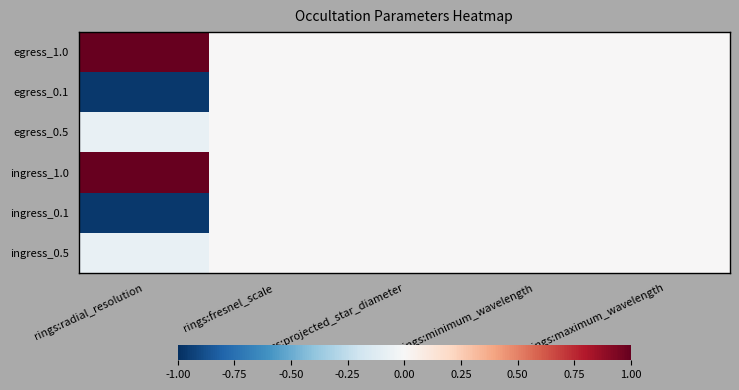

Reading left to right, transcribe all the data shown in this chart.

egress_1.0: rings:radial_resolution=1.0	rings:fresnel_scale=0.0	rings:projected_star_diameter=0.0	rings:minimum_wavelength=0.0	rings:maximum_wavelength=0.0
egress_0.1: rings:radial_resolution=-1.0	rings:fresnel_scale=0.0	rings:projected_star_diameter=0.0	rings:minimum_wavelength=0.0	rings:maximum_wavelength=0.0
egress_0.5: rings:radial_resolution=-0.1	rings:fresnel_scale=0.0	rings:projected_star_diameter=0.0	rings:minimum_wavelength=0.0	rings:maximum_wavelength=0.0
ingress_1.0: rings:radial_resolution=1.0	rings:fresnel_scale=0.0	rings:projected_star_diameter=0.0	rings:minimum_wavelength=0.0	rings:maximum_wavelength=0.0
ingress_0.1: rings:radial_resolution=-1.0	rings:fresnel_scale=0.0	rings:projected_star_diameter=0.0	rings:minimum_wavelength=0.0	rings:maximum_wavelength=0.0
ingress_0.5: rings:radial_resolution=-0.1	rings:fresnel_scale=0.0	rings:projected_star_diameter=0.0	rings:minimum_wavelength=0.0	rings:maximum_wavelength=0.0